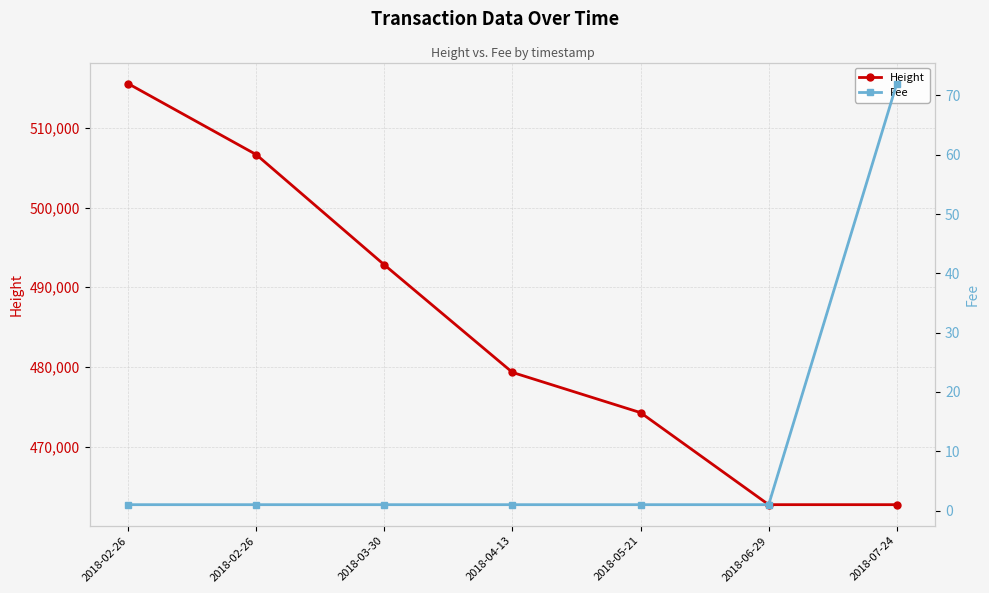

At 2018-07-24, list the series in order from largest to smallest.

Height, Fee